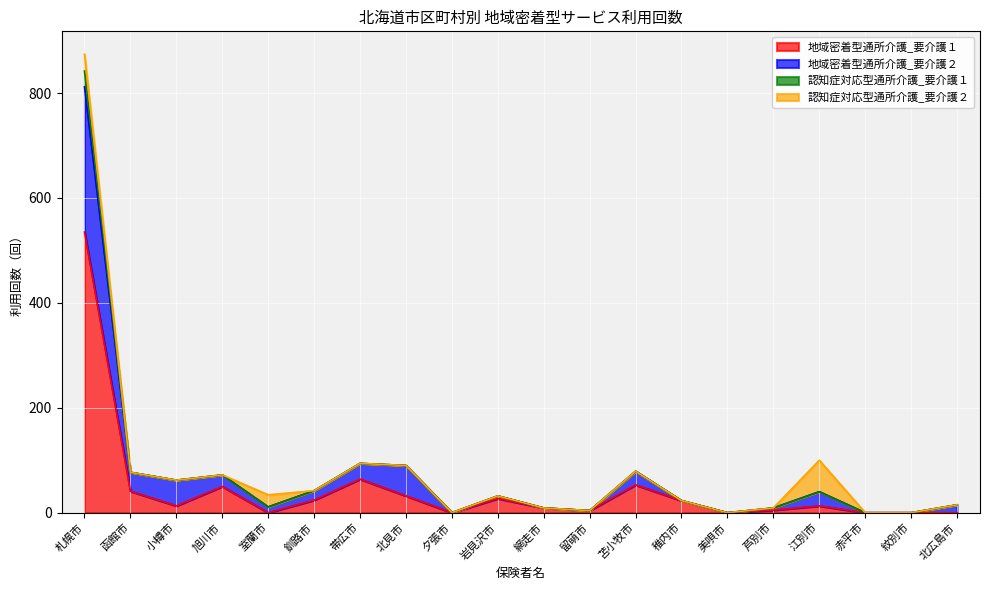

True or false: 地域密着型通所介護_要介護２ has a value of -321 at 夕張市.

False